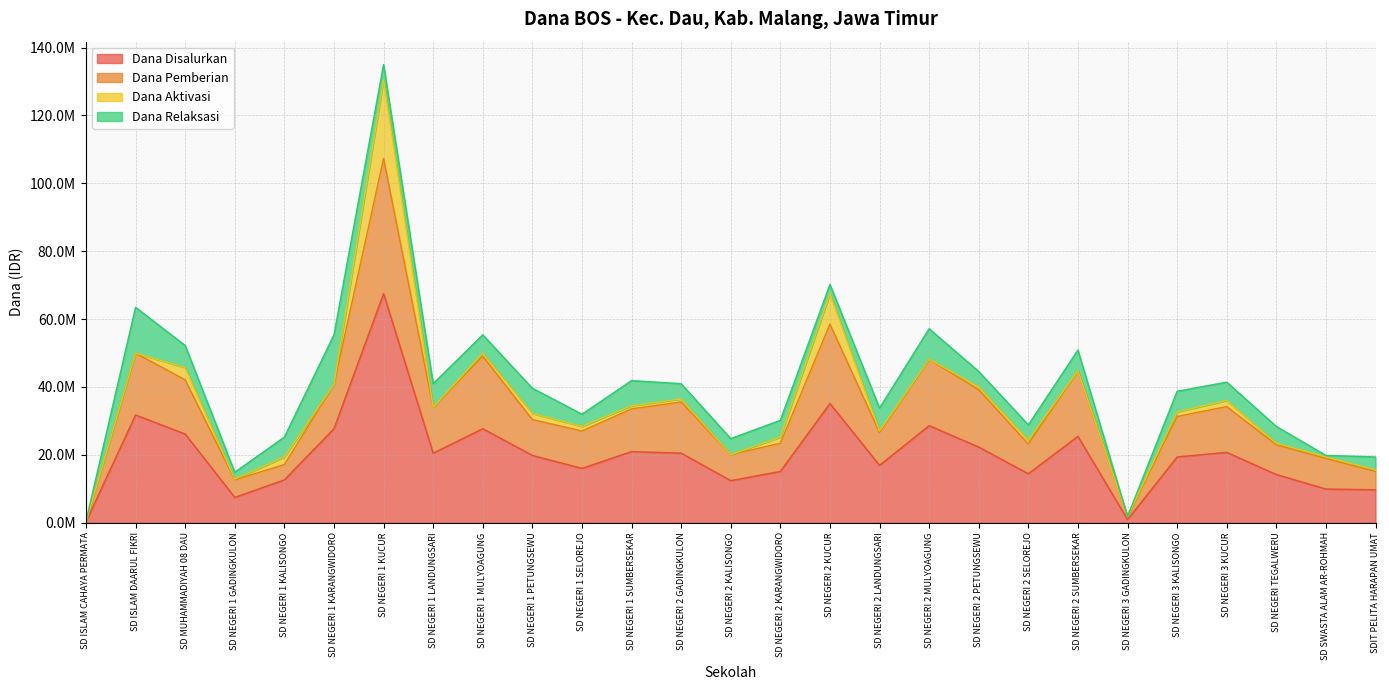

What value does the Dana Pemberian series have at SD NEGERI 1 LANDUNGSARI?

33975000